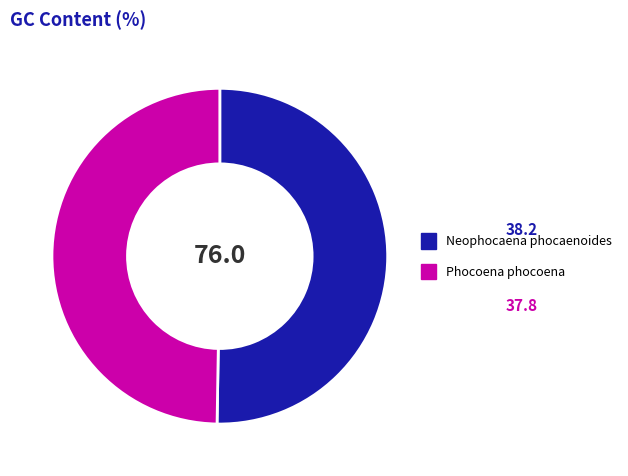

What is the ratio of the value at Phocoena phocoena to the value at Neophocaena phocaenoides?

1.0